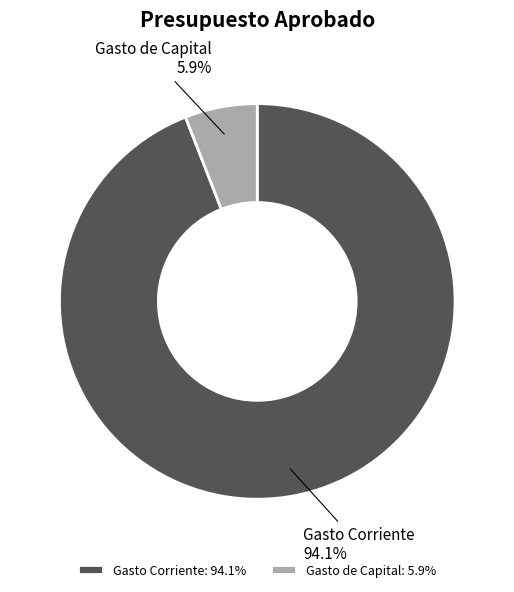

Is there any slice that represents more than half of the pie?

Yes